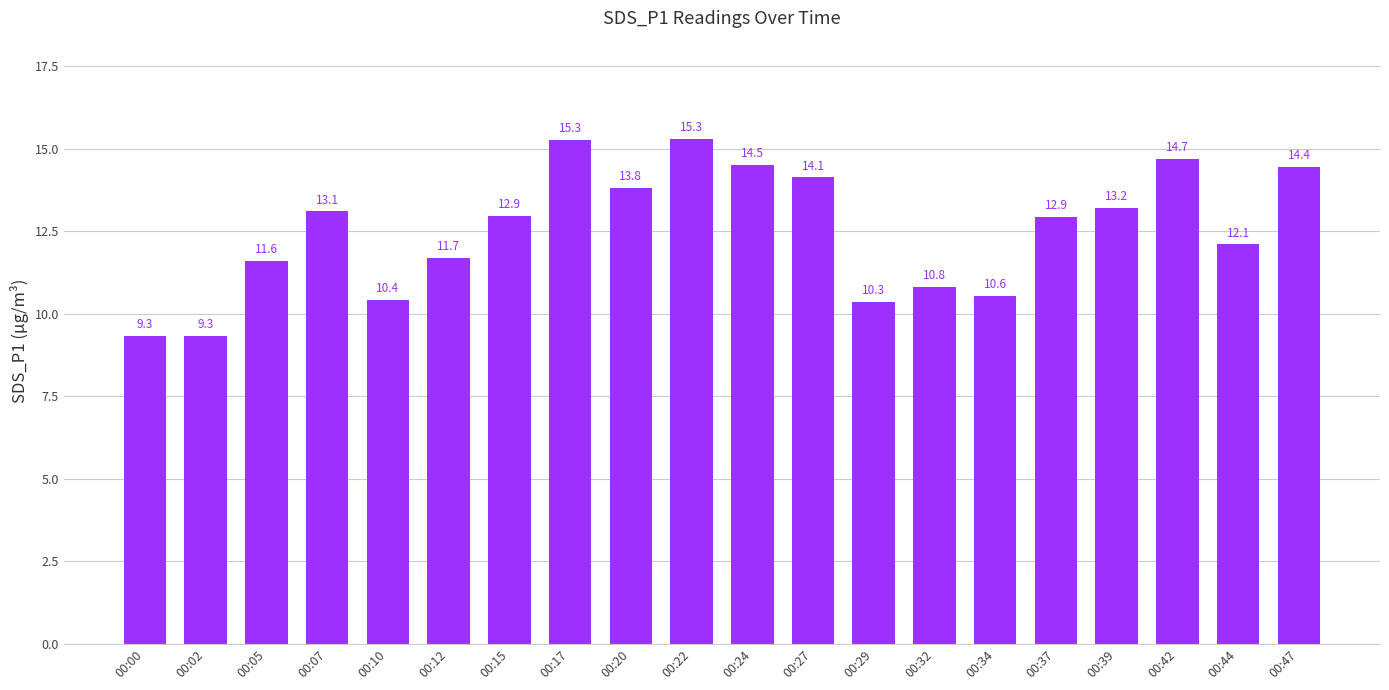

What is the difference between the values at 00:12 and 00:20?

2.1